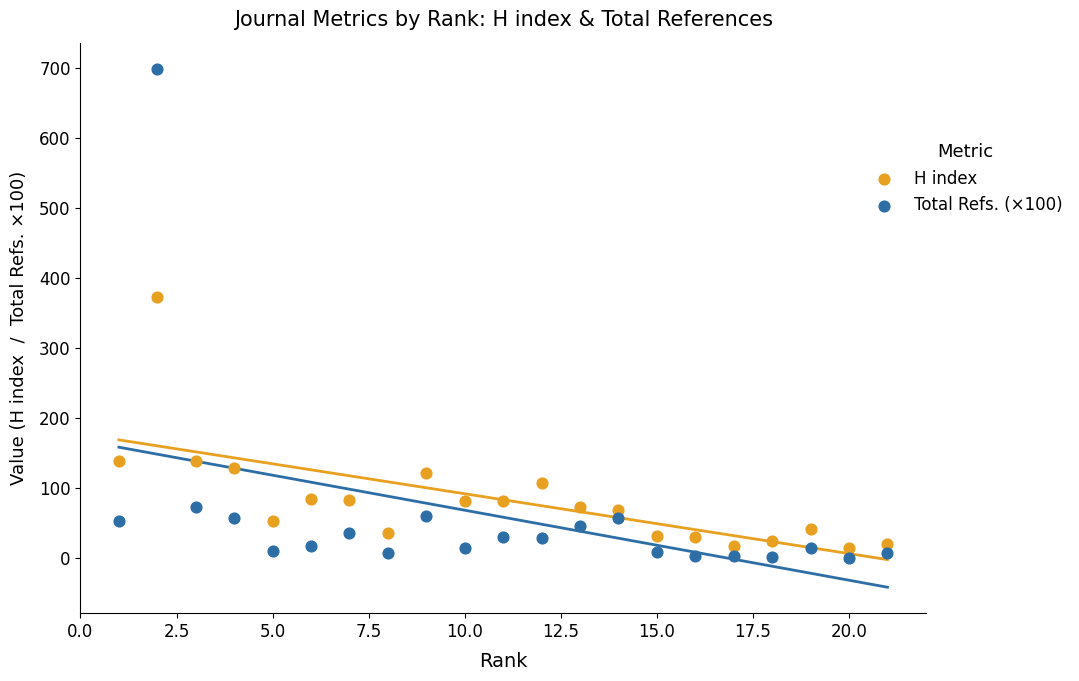

Which series reaches the maximum Y coordinate?

Total Refs. (×100)